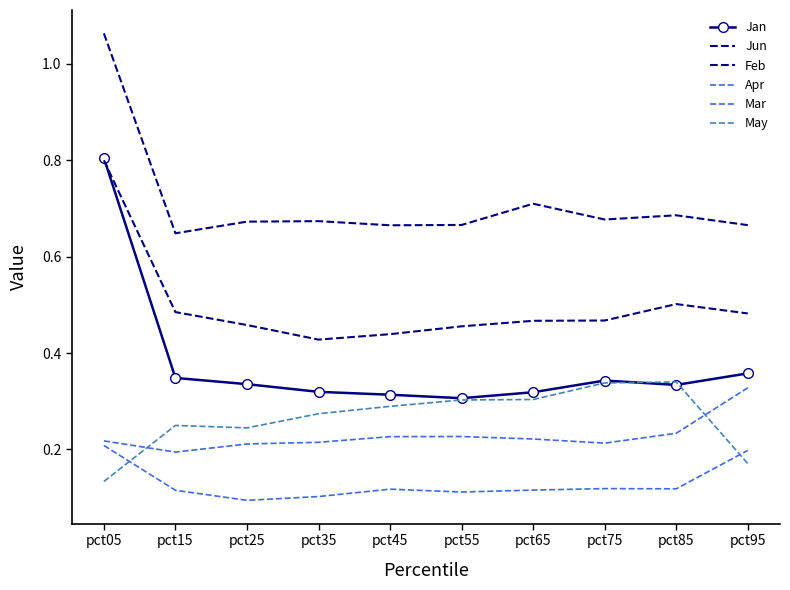

Is it true that Jan equals 0.3 at pct85?

True